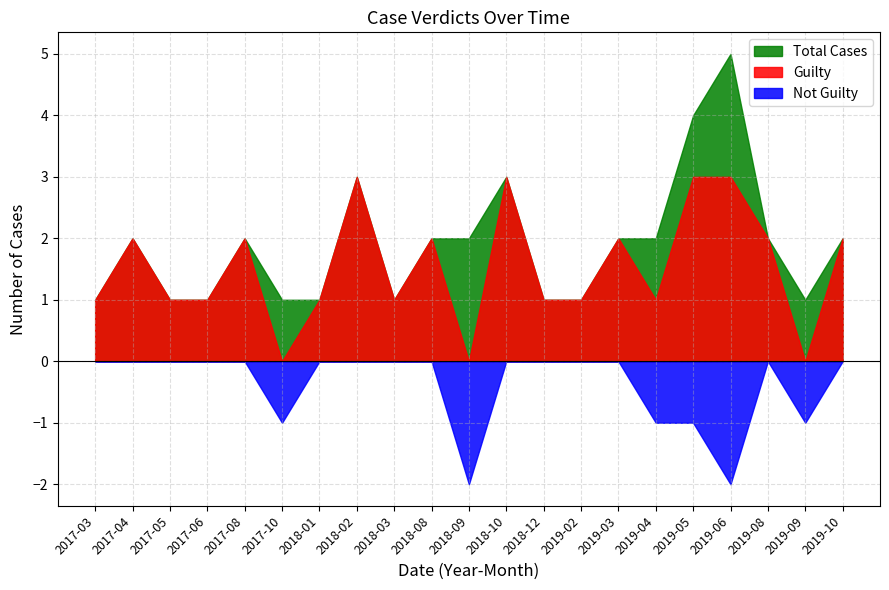

Which series has the largest total across all categories?

Total Cases